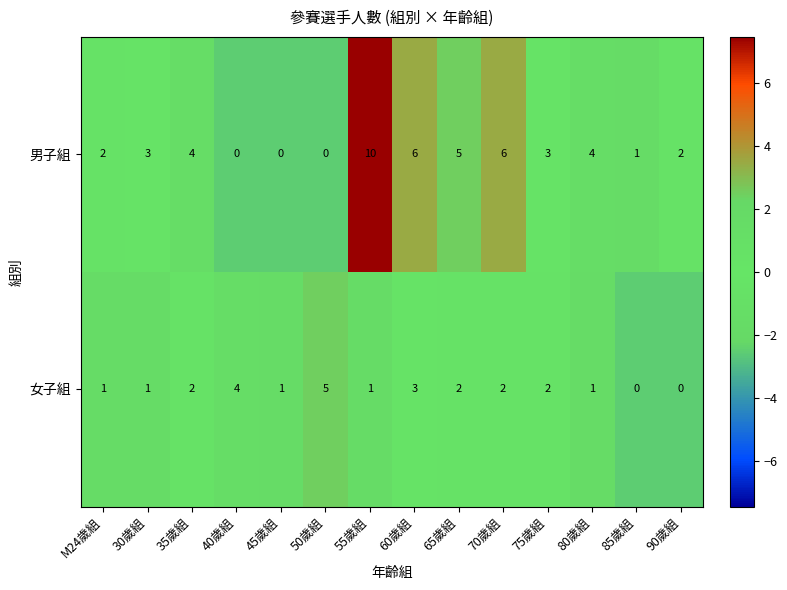

Reading left to right, transcribe all the data shown in this chart.

男子組: 2	3	4	0	0	0	10	6	5	6	3	4	1	2
女子組: 1	1	2	4	1	5	1	3	2	2	2	1	0	0